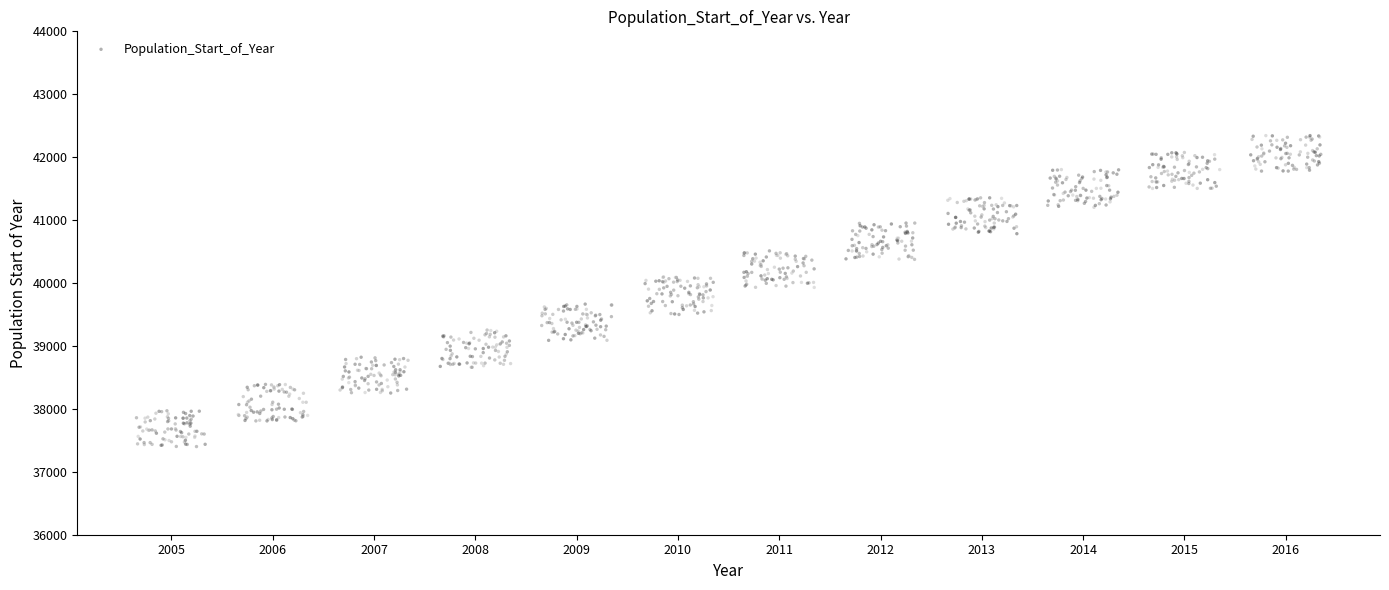

What is the range of Y values (max minus min)?

4942